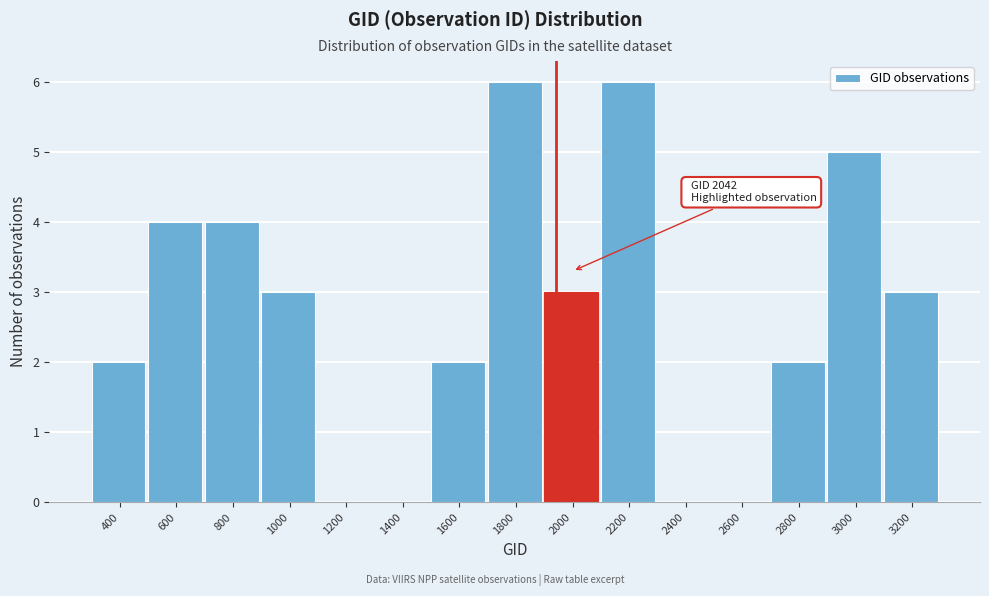

Reading left to right, extract all data points from this chart.

400=2	600=4	800=4	1000=3	1200=0	1400=0	1600=2	1800=6	2000=3	2200=6	2400=0	2600=0	2800=2	3000=5	3200=3